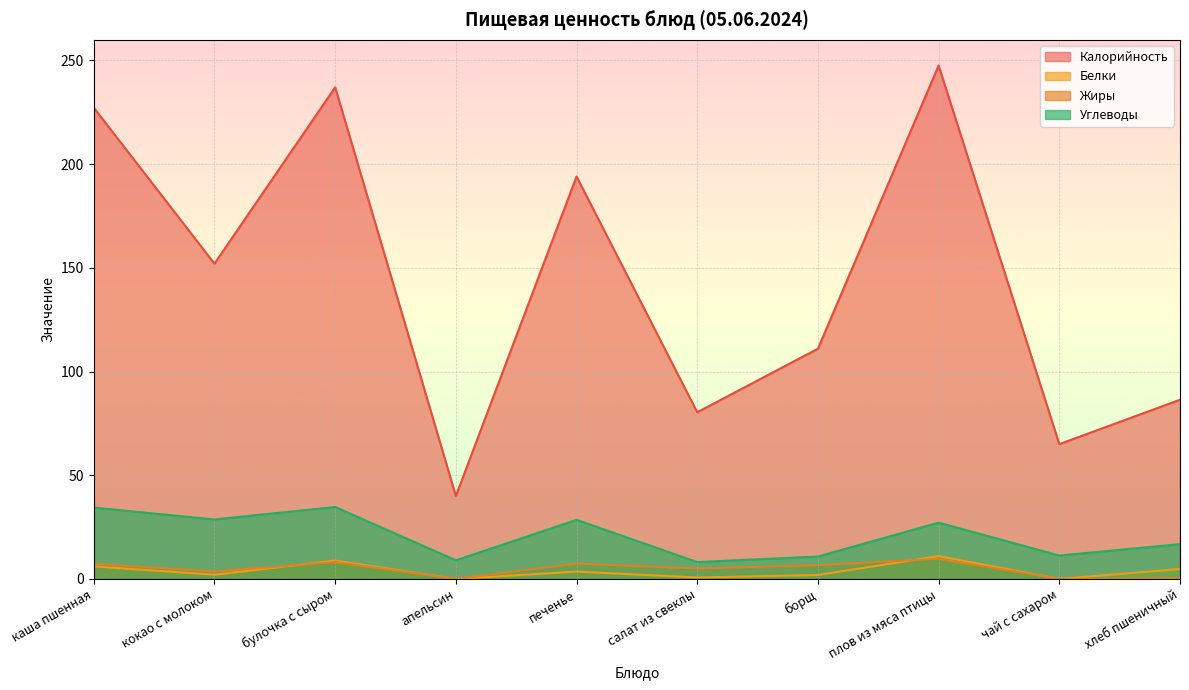

Which series changed the most between плов из мяса птицы and хлеб пшеничный?

Калорийность